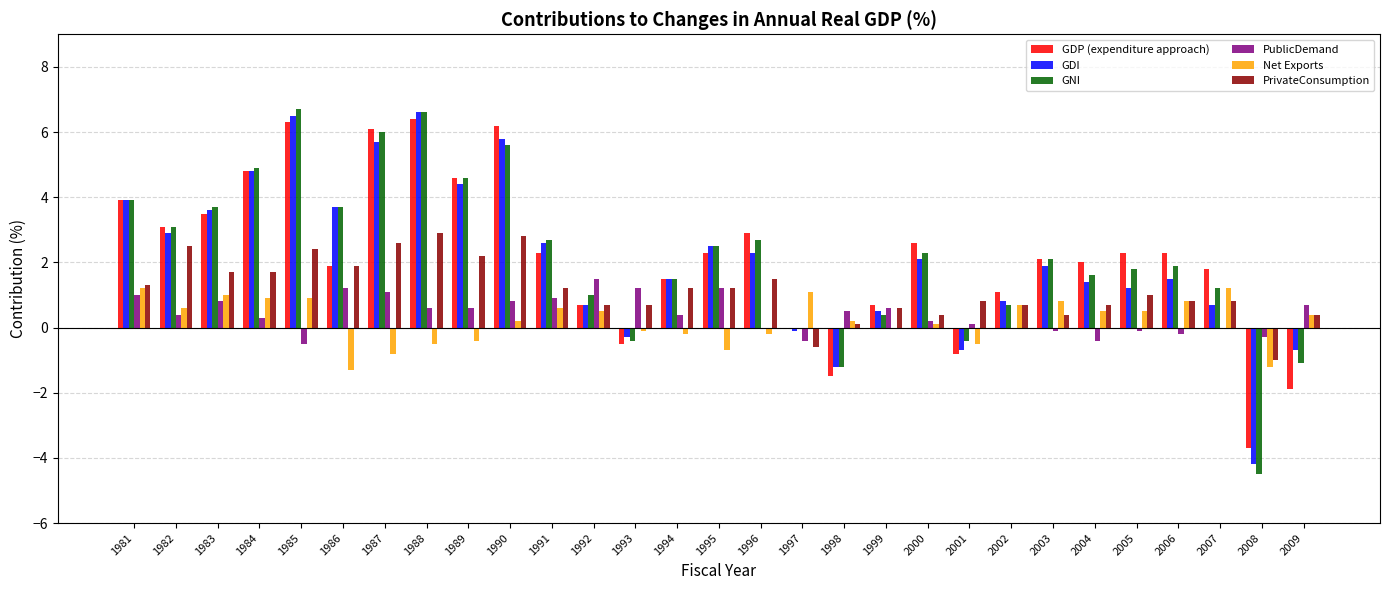

What is the greatest value displayed?

6.7